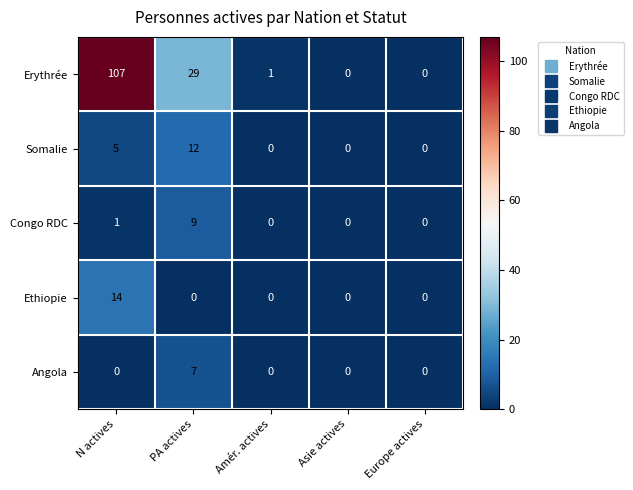

List the series in order of their peak value, highest first.

Erythrée, Ethiopie, Somalie, Congo RDC, Angola